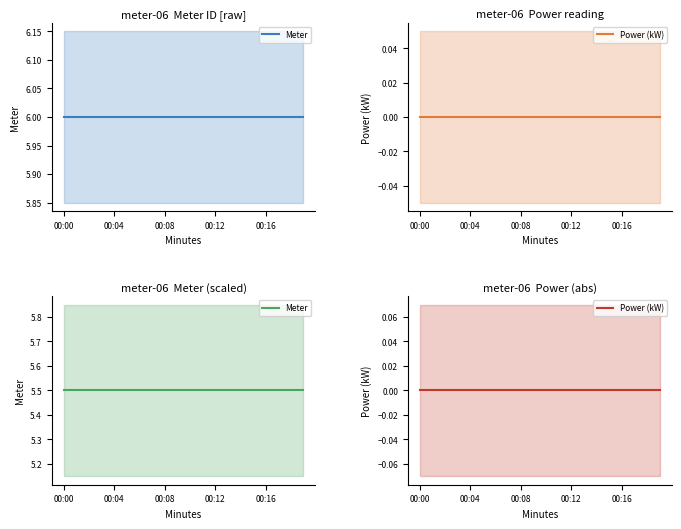

At which category is the sum across all series the highest?

00:00